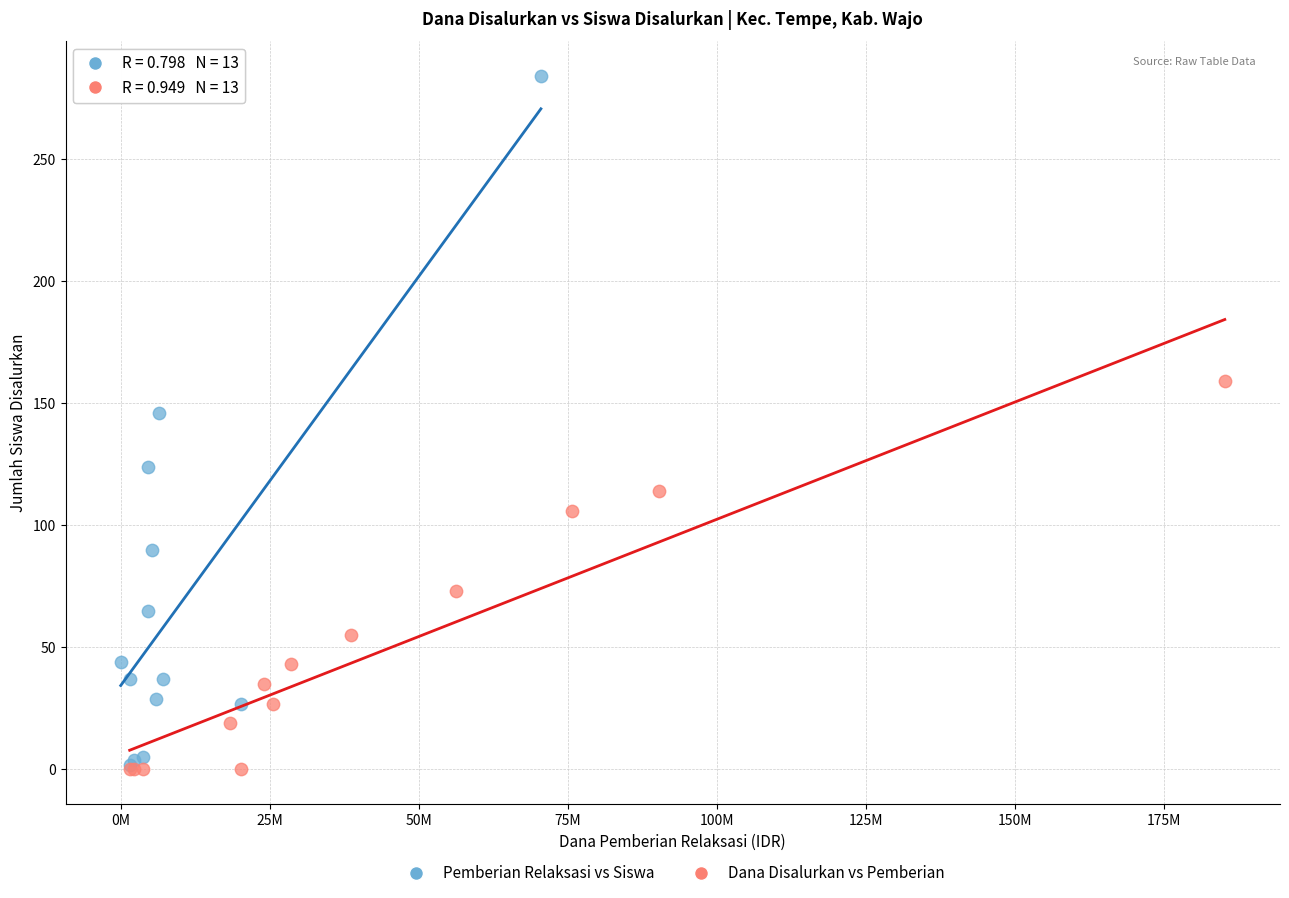

Which series has the widest spread of Y values?

Pemberian Relaksasi vs Siswa